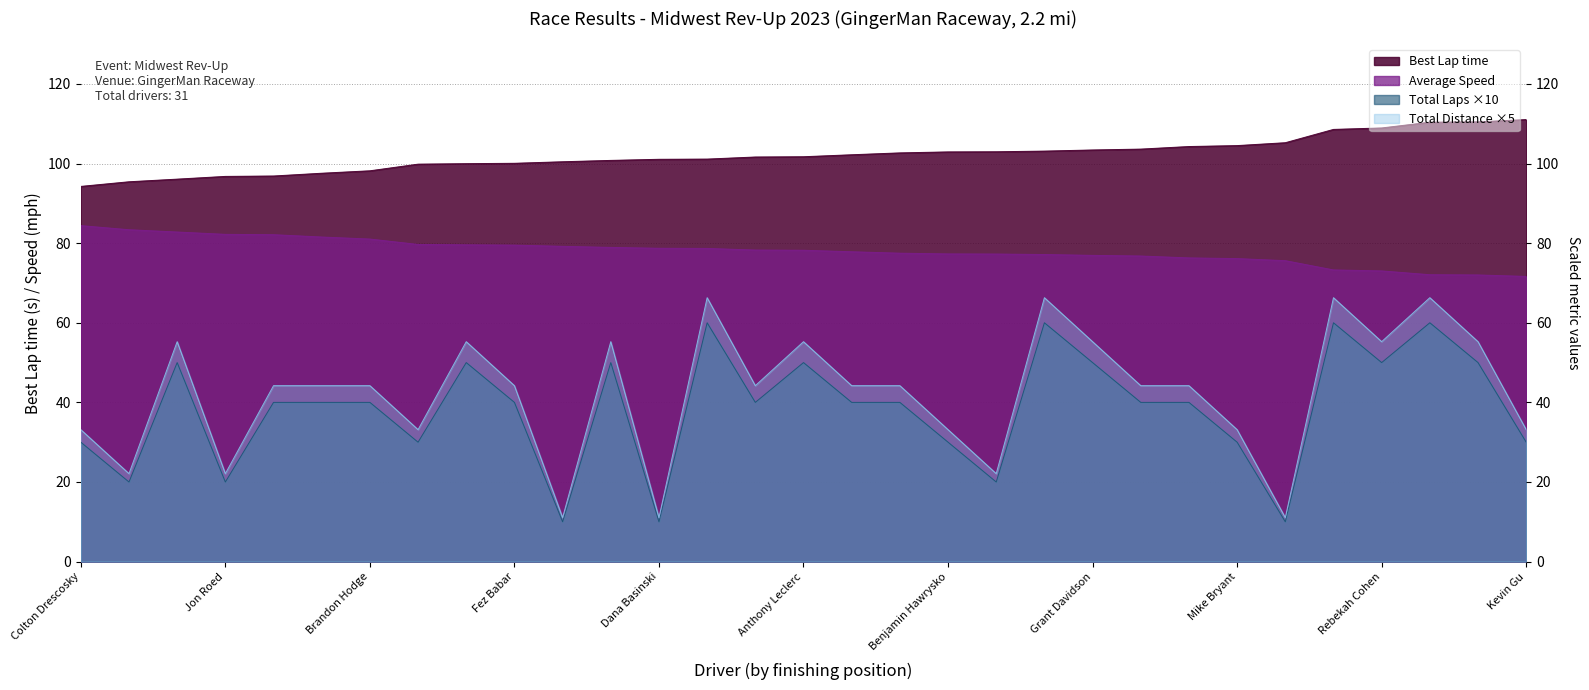

Rank the categories by Best Lap time value from highest to lowest.

Kevin Gu, Bj Ragudo, Ahmed Aloul, Rebekah Cohen, Dan Mai, Zach Horvath, Mike Bryant, Nathan Poulson, Ian Flavin, Grant Davidson, Christopher Quashnie, Jason Gaydos, Benjamin Hawrysko, Phillip Jue, Aaron Rekkedahl, Anthony Leclerc, Su Xiong, Ruben Manrique, Dana Basinski, Steven Stewart, Mario Mirone, Fez Babar, Peter Granberg, Stan Fayngold, Brandon Hodge, Keenan Prusank, Kyle Magnuson, Jon Roed, Kyle Mckiou, Andy Hsiao, Colton Drescosky